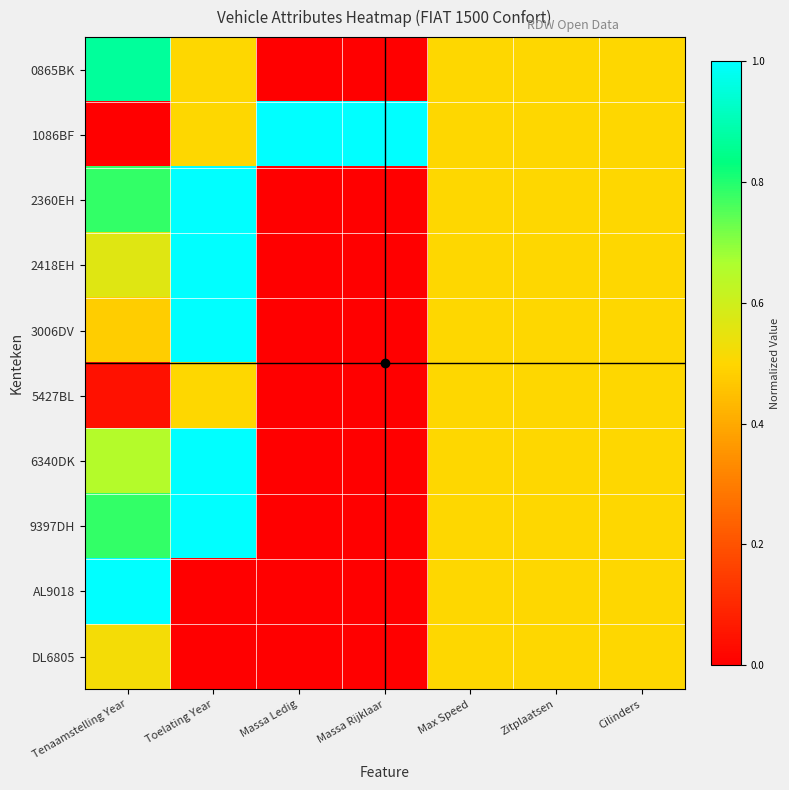

How many distinct data groups are displayed?

10